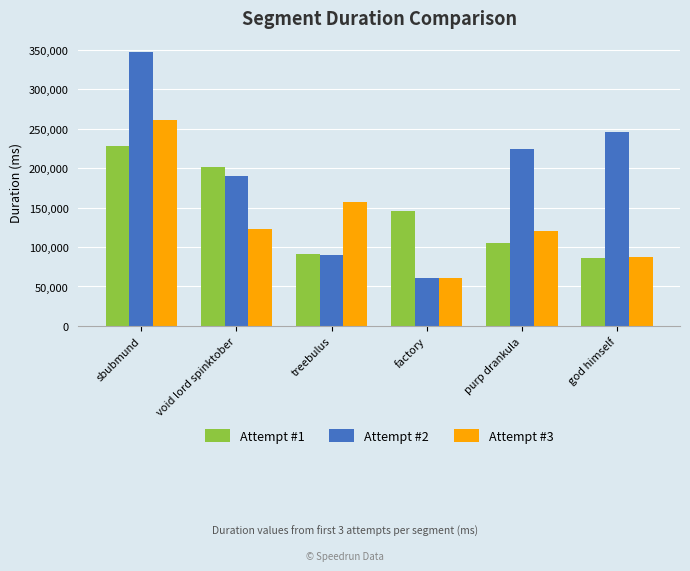

Does the chart contain any negative values?

No